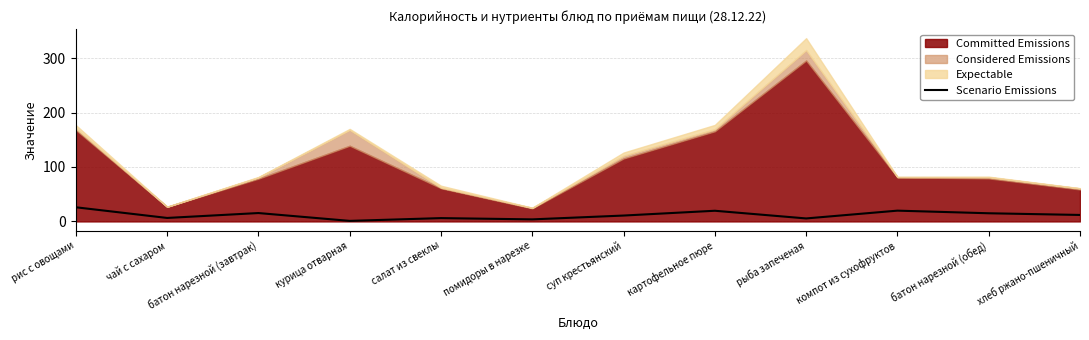

Where is the first local minimum?

чай с сахаром